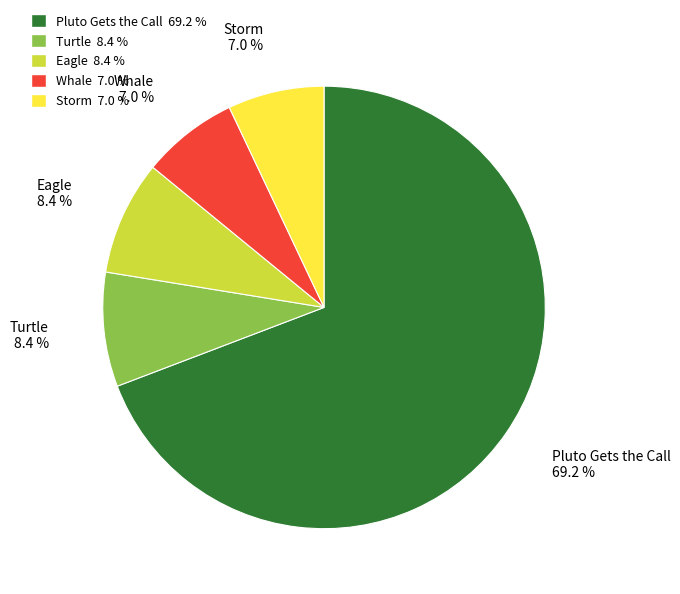

True or false: Storm accounts for 7% of the total.

True